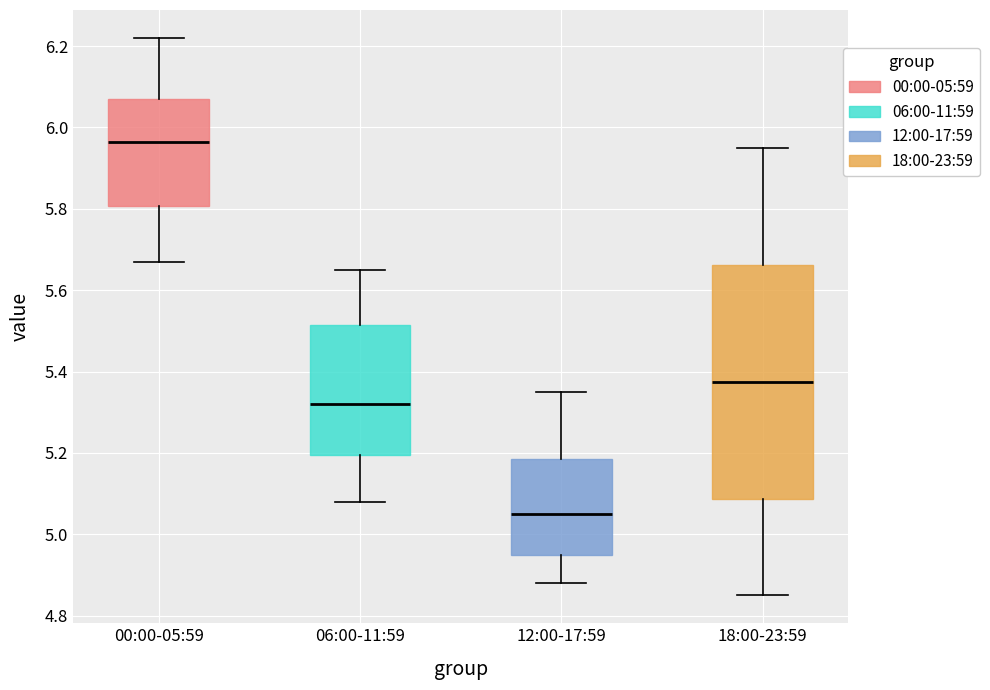

Which box is the tallest, from its lower edge to its upper edge?

18:00-23:59